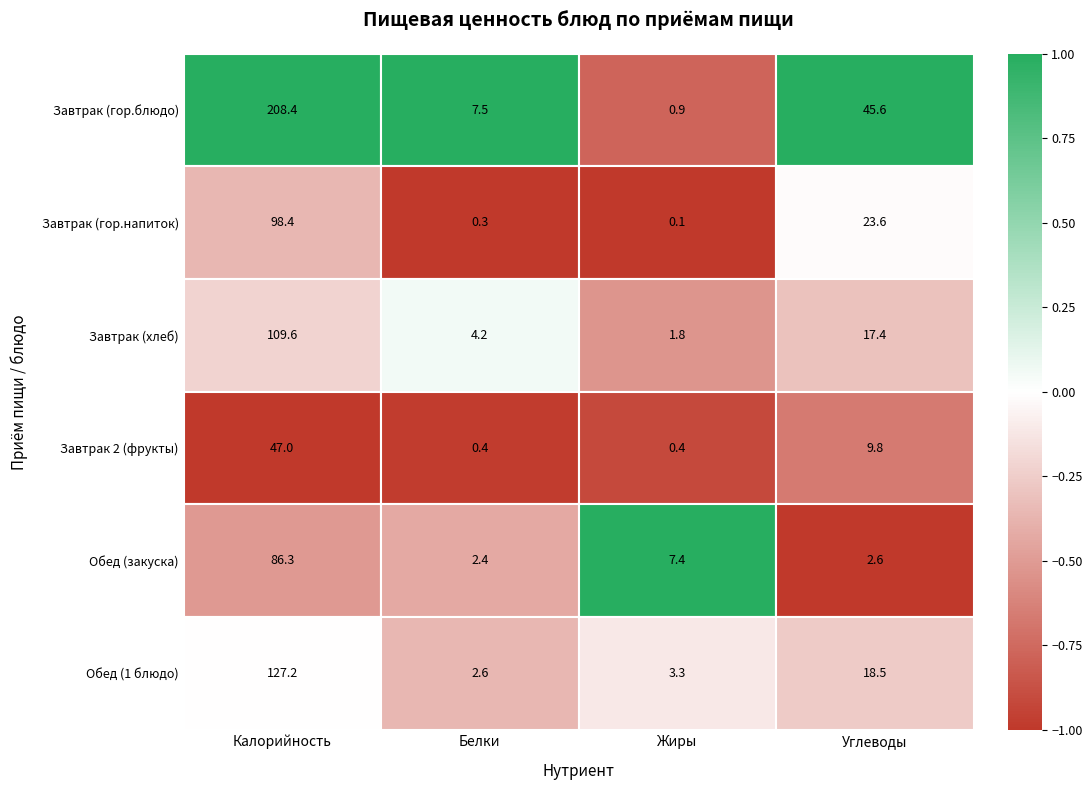

At which label does Завтрак (гор.блюдо) reach its peak?

Калорийность